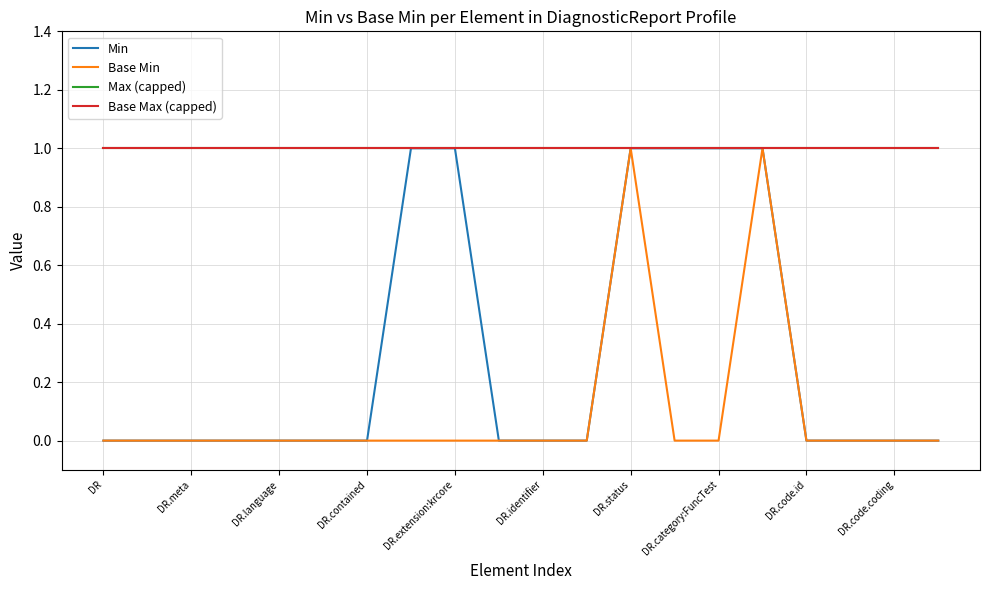

Does the chart have visible grid lines?

Yes